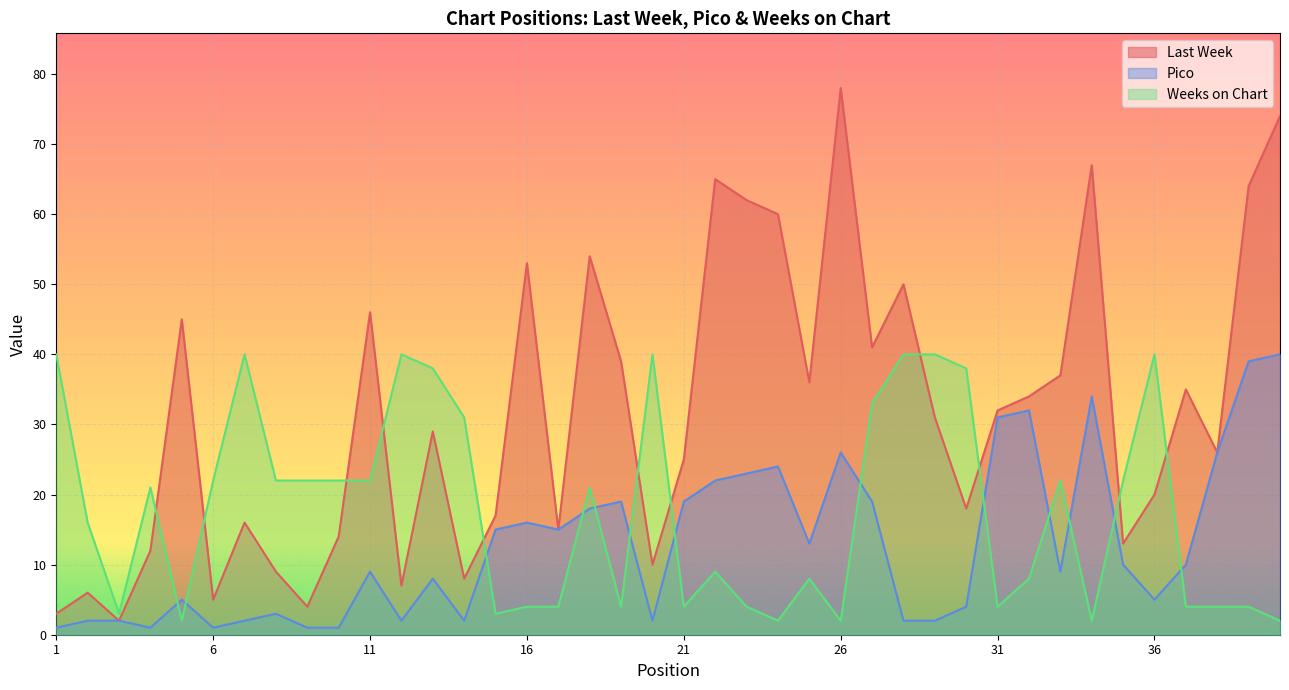

Reading left to right, transcribe all the data shown in this chart.

Last Week: 1=3	2=6	3=2	4=12	5=45	6=5	7=16	8=9	9=4	10=14	11=46	12=7	13=29	14=8	15=17	16=53	17=15	18=54	19=39	20=10	21=25	22=65	23=62	24=60	25=36	26=78	27=41	28=50	29=31	30=18	31=32	32=34	33=37	34=67	35=13	36=20	37=35	38=26	39=64	40=74
Pico: 1=1	2=2	3=2	4=1	5=5	6=1	7=2	8=3	9=1	10=1	11=9	12=2	13=8	14=2	15=15	16=16	17=15	18=18	19=19	20=2	21=19	22=22	23=23	24=24	25=13	26=26	27=19	28=2	29=2	30=4	31=31	32=32	33=9	34=34	35=10	36=5	37=10	38=26	39=39	40=40
Weeks on Chart: 1=40	2=16	3=3	4=21	5=2	6=22	7=40	8=22	9=22	10=22	11=22	12=40	13=38	14=31	15=3	16=4	17=4	18=21	19=4	20=40	21=4	22=9	23=4	24=2	25=8	26=2	27=33	28=40	29=40	30=38	31=4	32=8	33=22	34=2	35=22	36=40	37=4	38=4	39=4	40=2